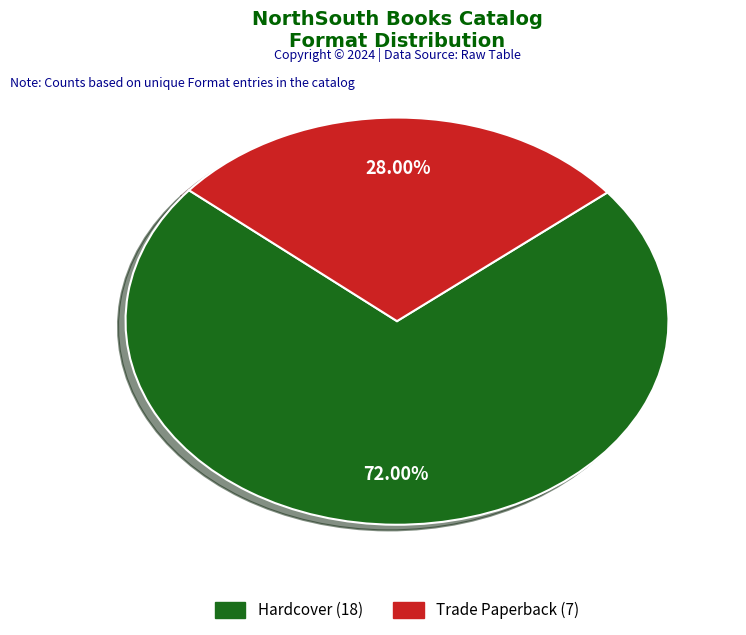

Which slice is the smallest?

Trade Paperback